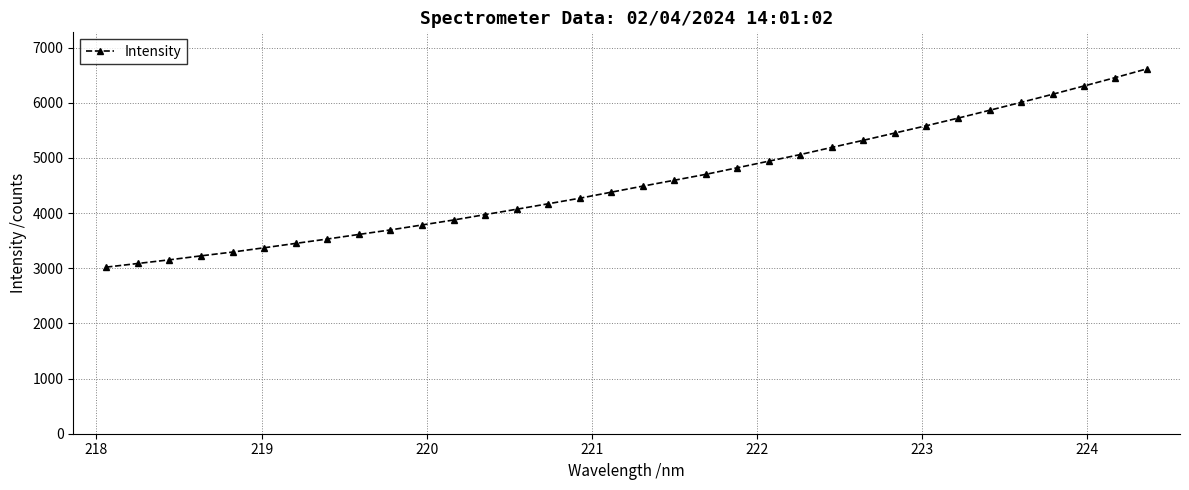

What is the difference between the maximum and minimum values?

3595.5